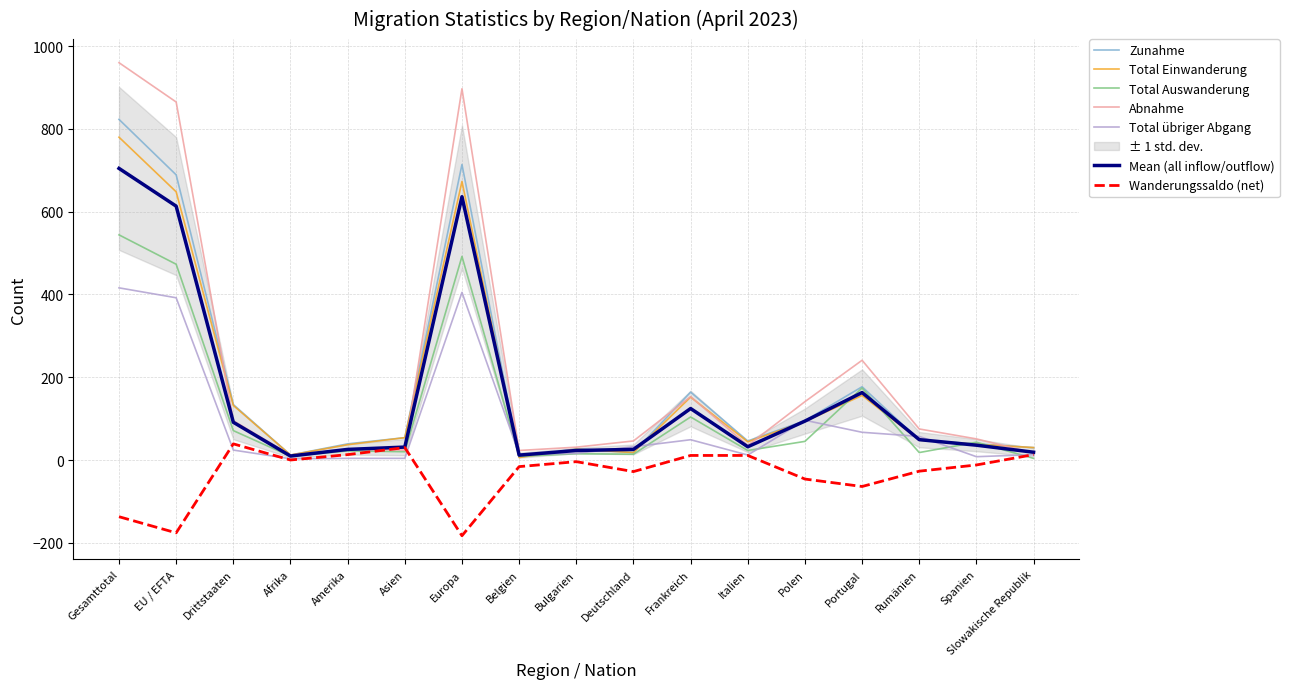

What is the difference between the highest and lowest values at Asien?

50